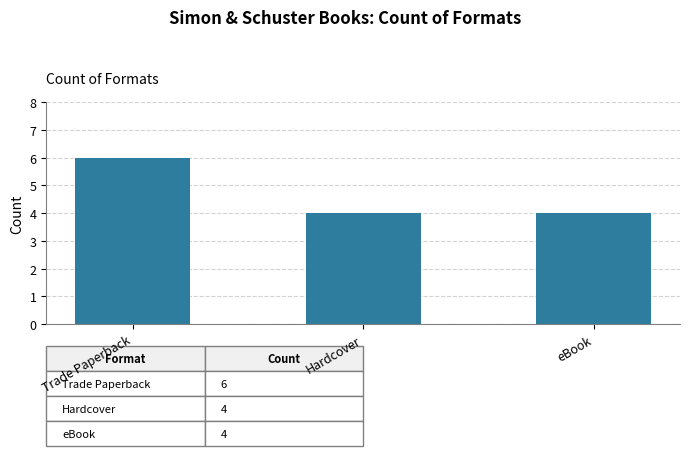

The value at Hardcover is 1. True or false?

False